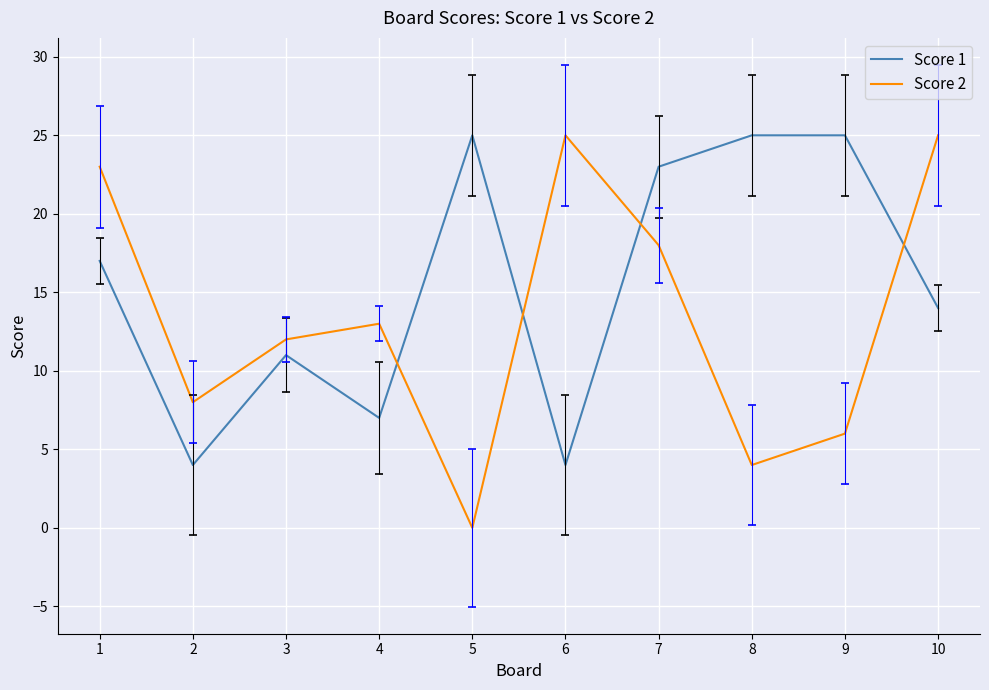

Is the value of Score 2 at 4 greater than the value of Score 1 at 7?

No